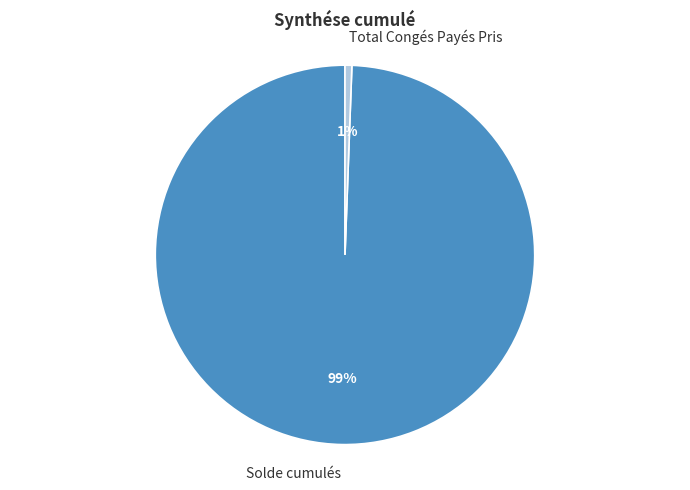

What is the largest slice in the pie chart?

Solde cumulés